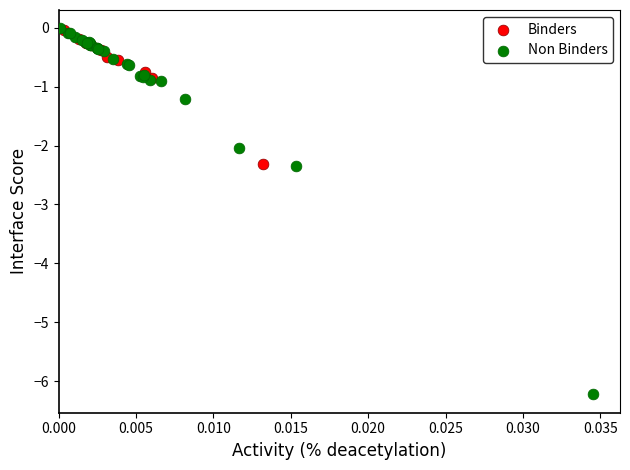

Which series reaches the minimum Y coordinate?

Non Binders